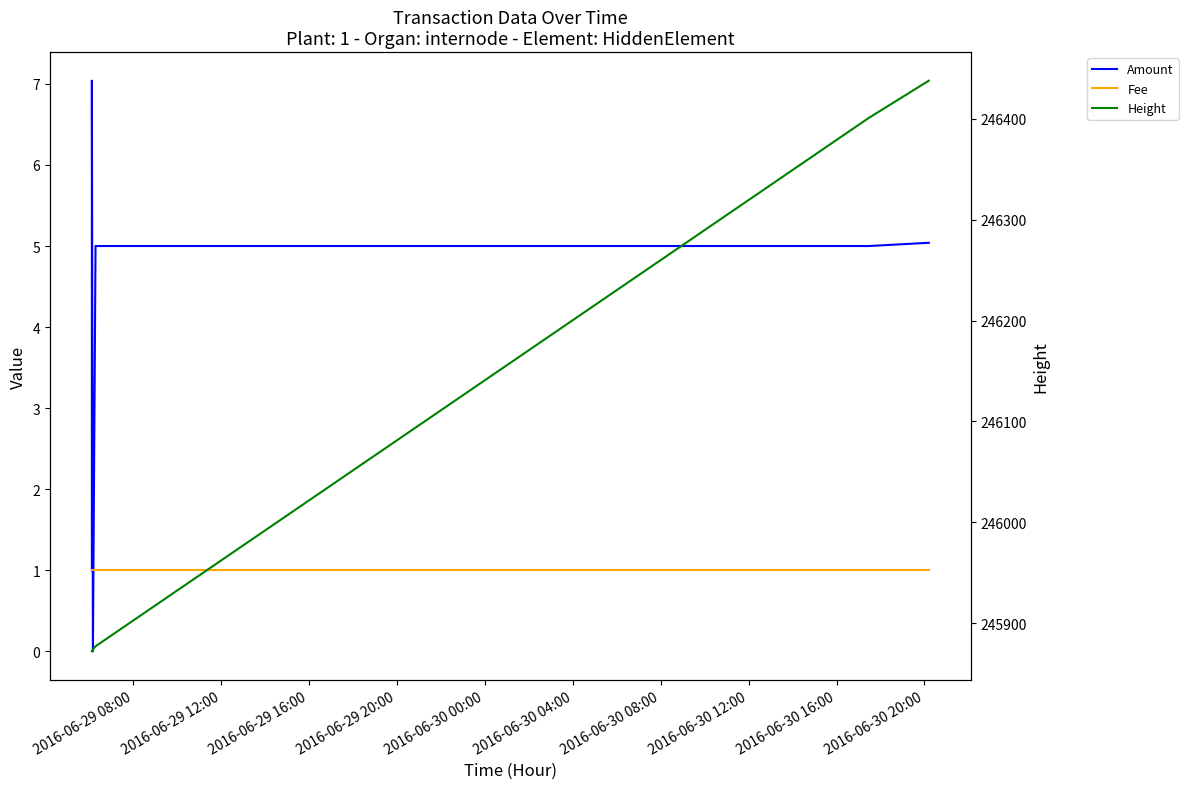

How many lines are shown in the chart?

3